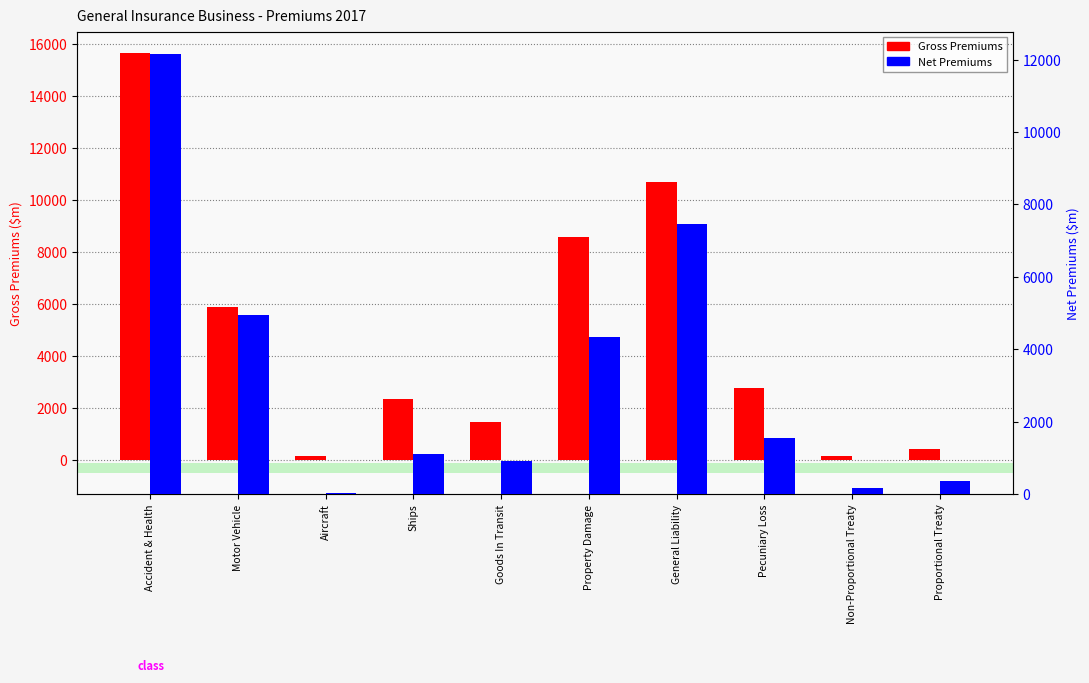

What is the sum of all Gross Premiums values?

48257.0